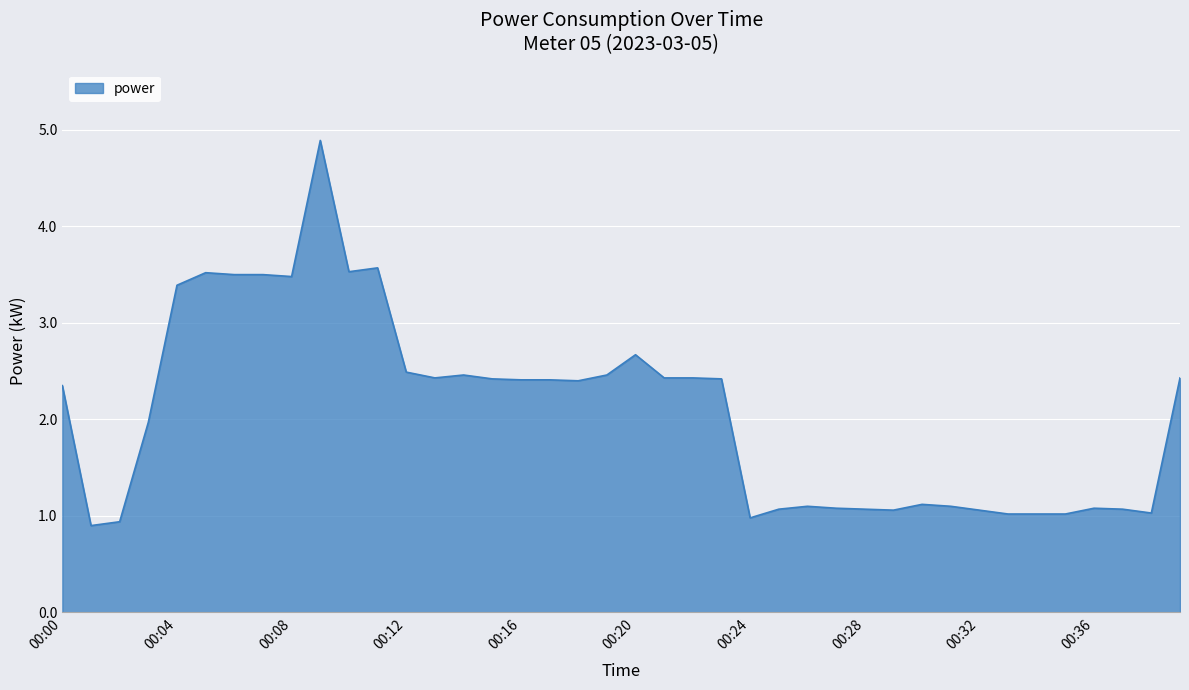

How many series are shown in this chart?

1